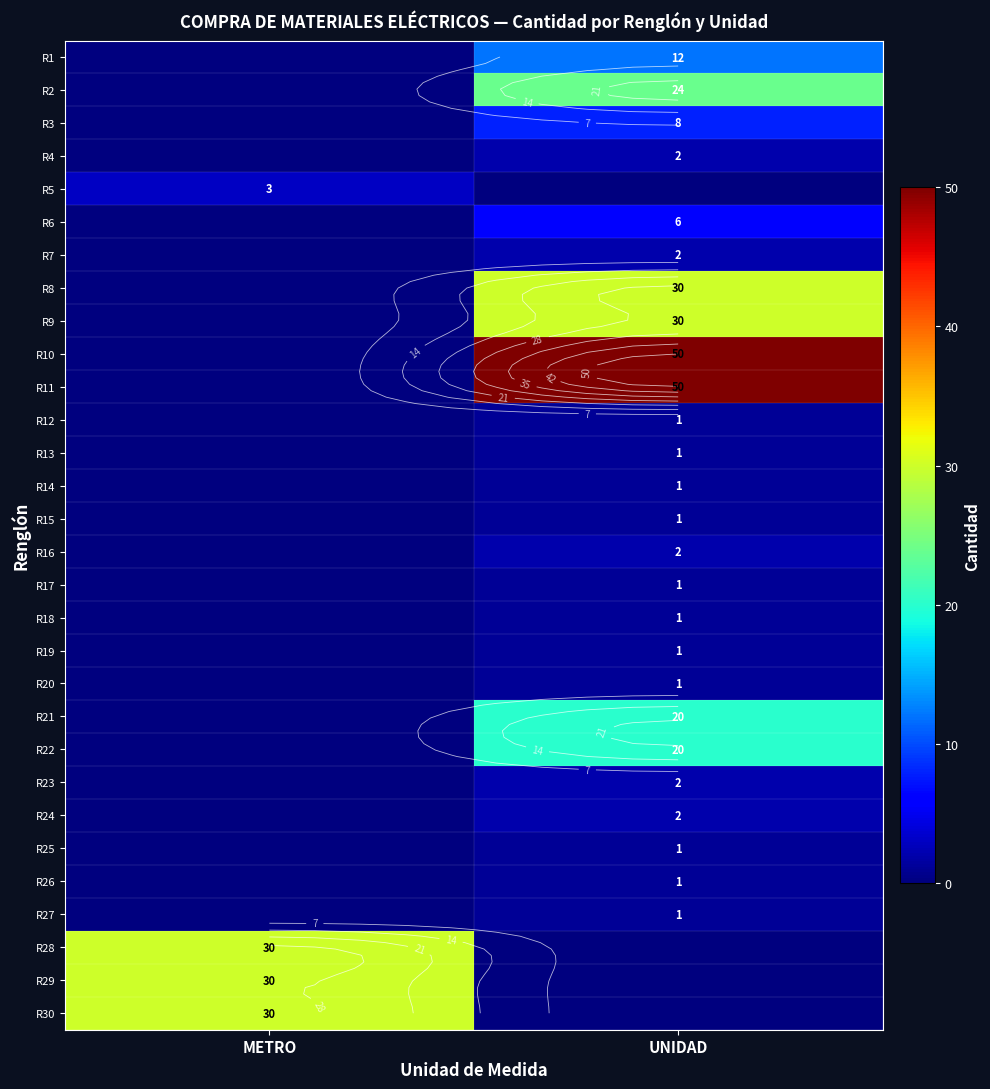

Which series has the largest total across all categories?

R10